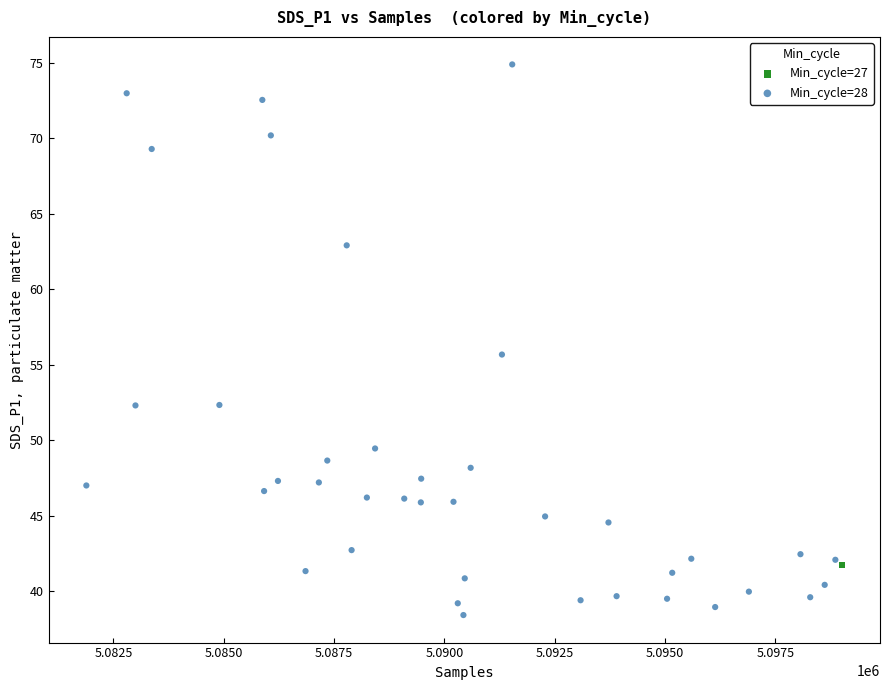

What are all the series names shown in the legend?

Min_cycle=27, Min_cycle=28